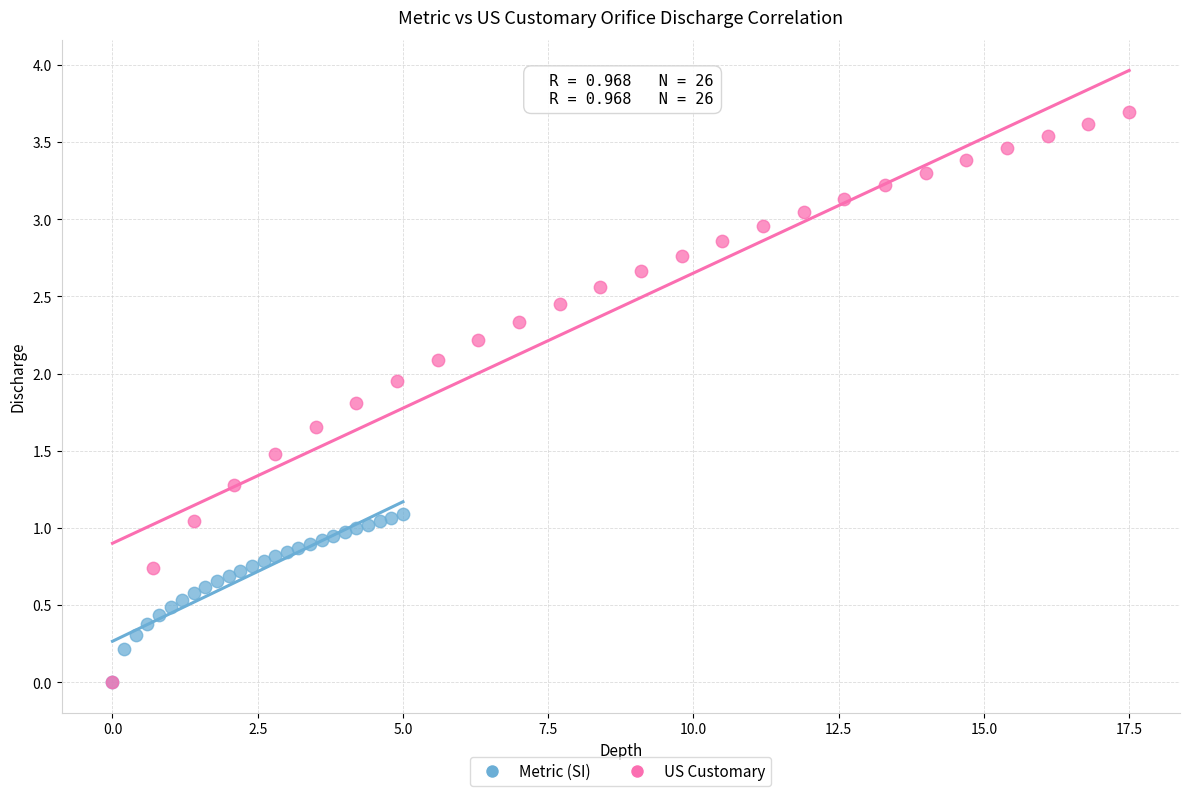

Which series contains the highest Y value?

US Customary